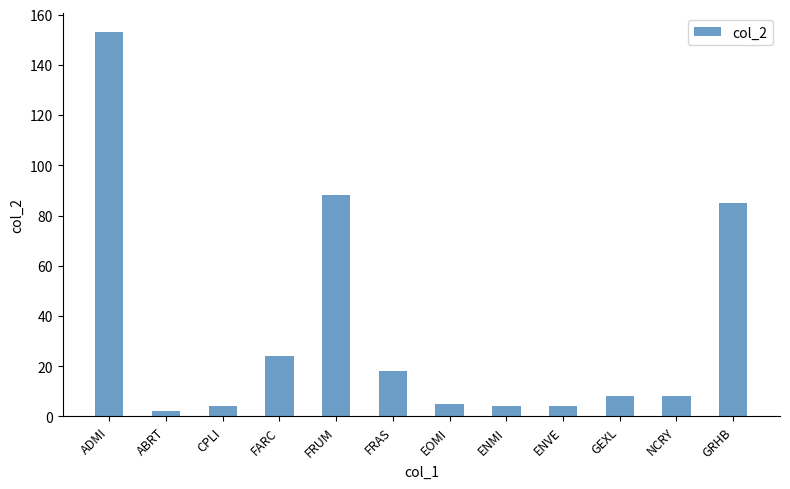

What is the ratio of the value at FARC to the value at EOMI?

4.8